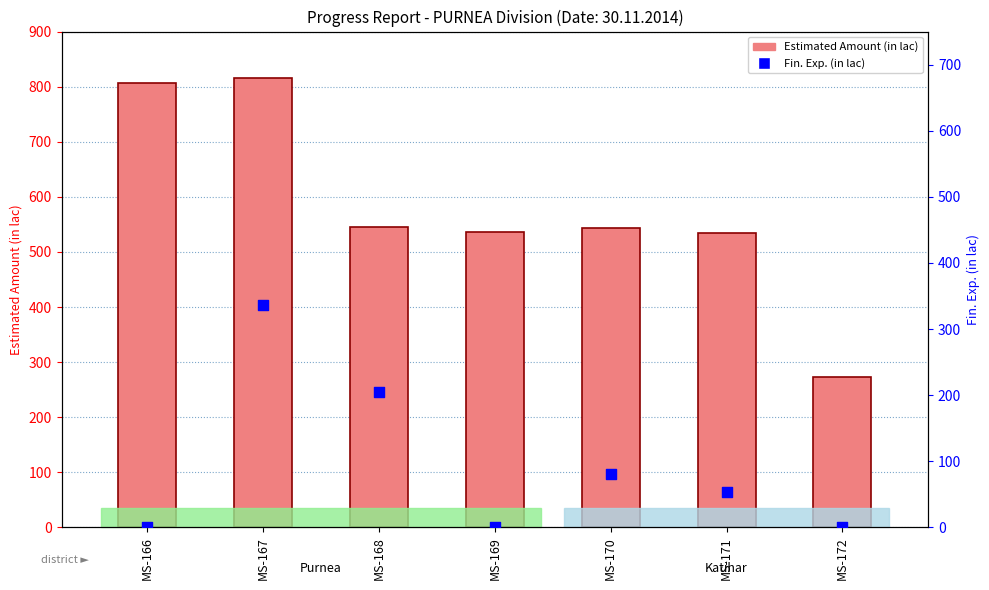

Is the value of Estimated Amount (in lac) at MS-172 greater than the value of Fin. Exp. (in lac) at MS-167?

No